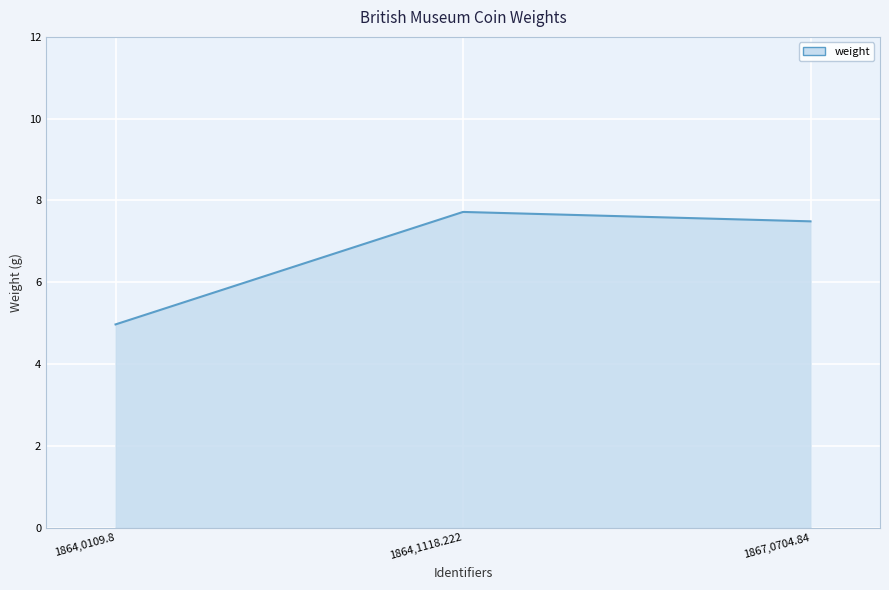

What position from the left is 1867,0704.84?

3